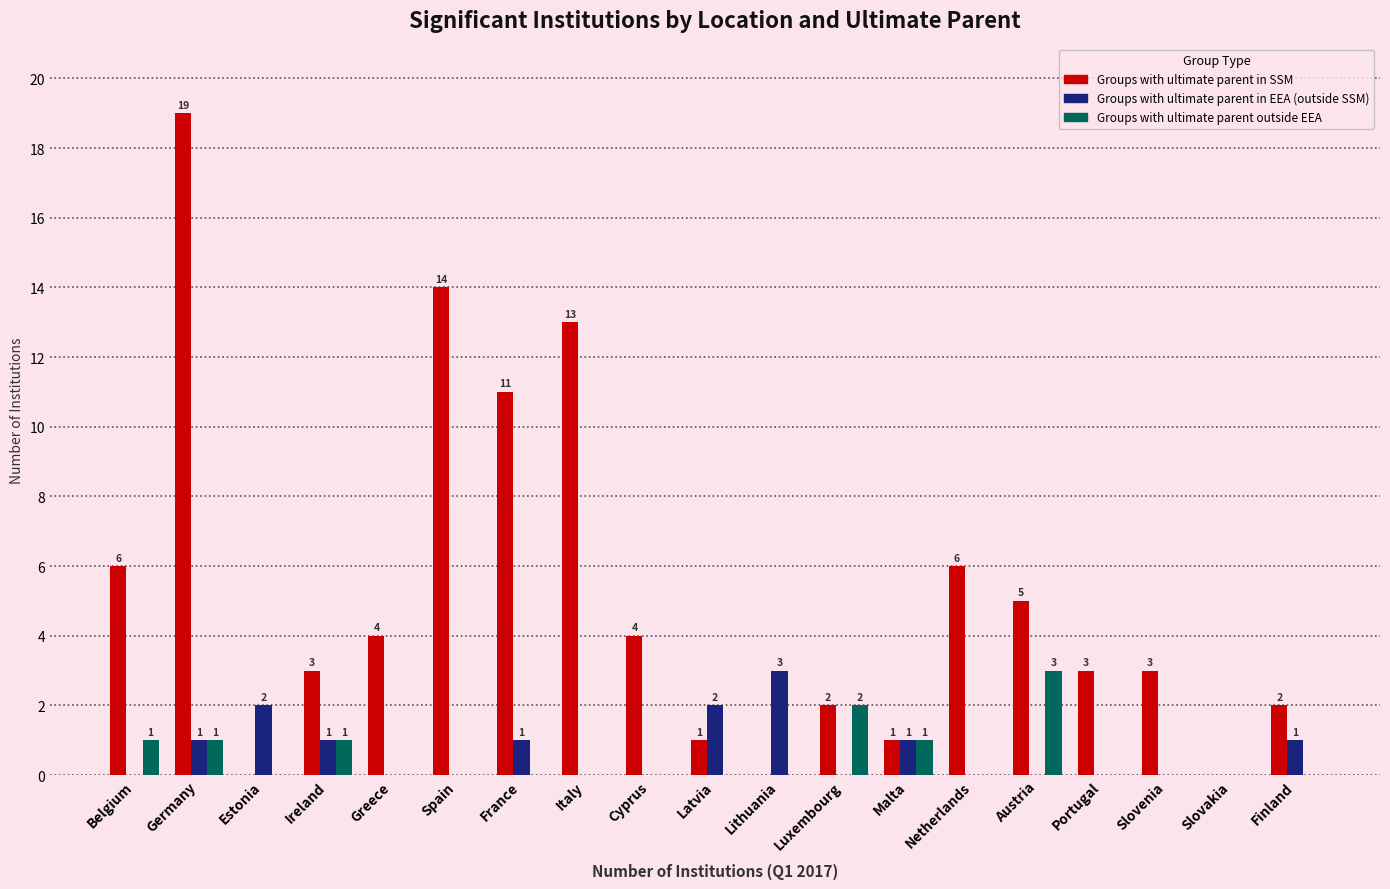

How many groups of bars are there?

19